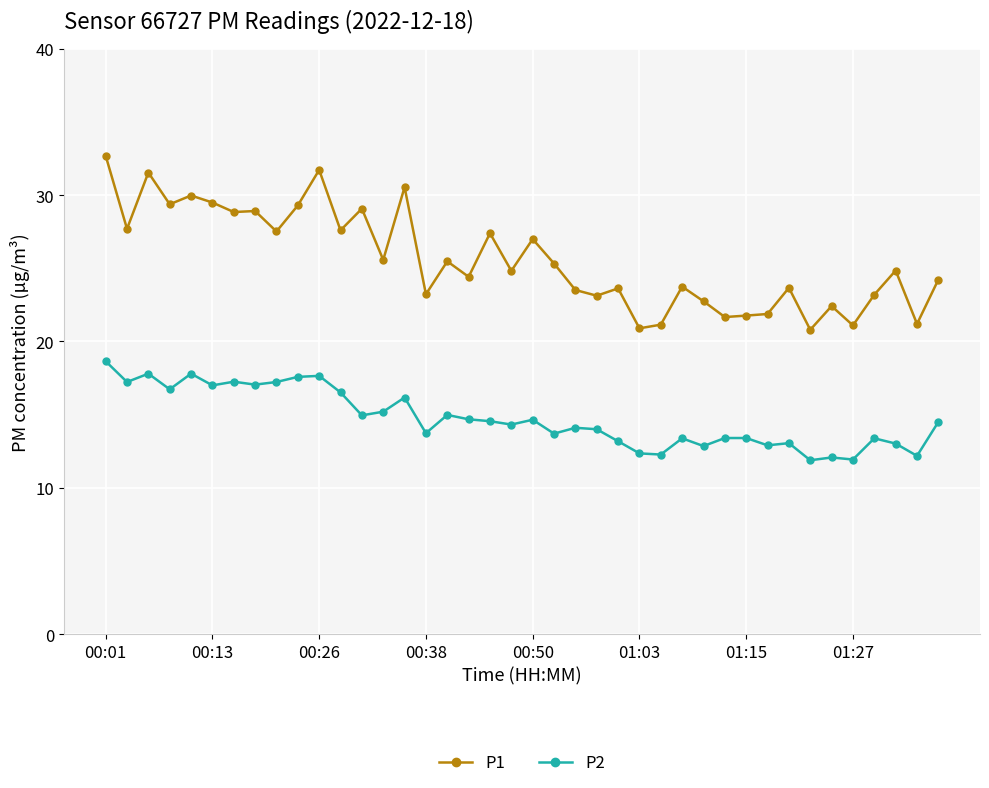

True or false: P2 has more than 1 interior local peaks.

True